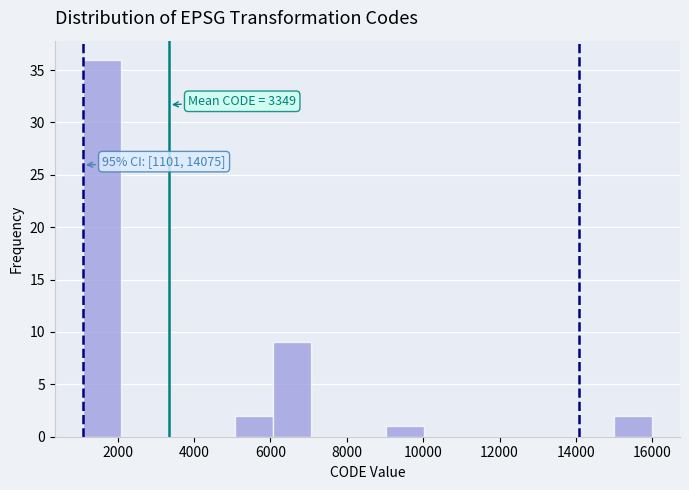

Over which range of the x-axis is the bar tallest?

1200 to 2000